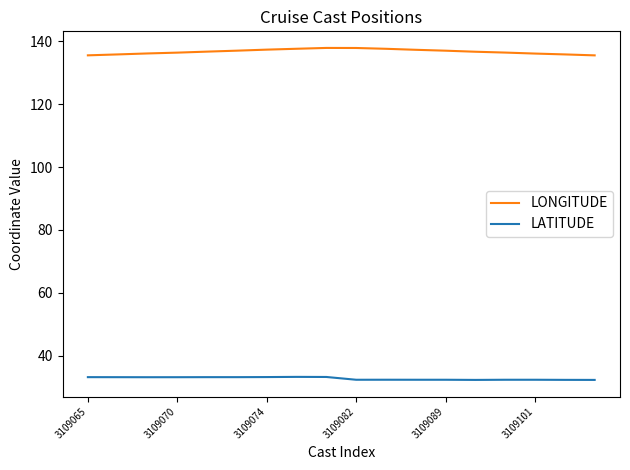

Which series has the largest total across all categories?

LONGITUDE